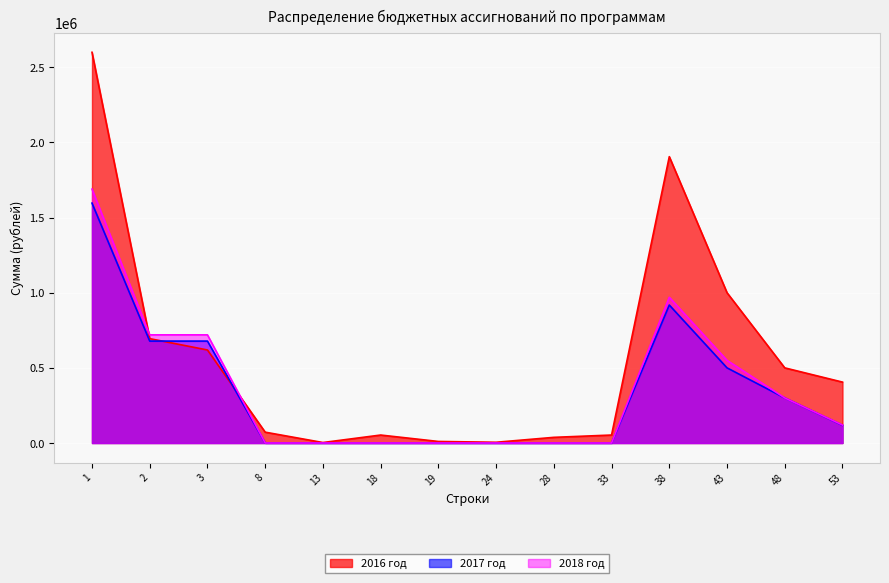

At how many categories does at least one series exceed 2059571?

1